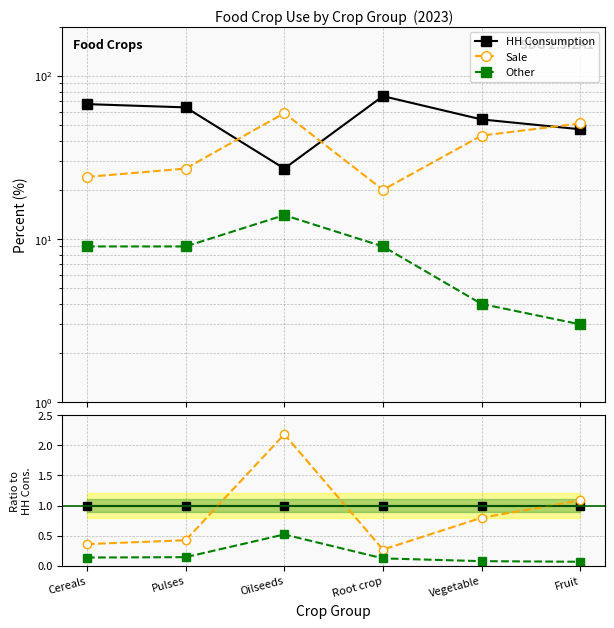

What is the lowest value of the Other series?

0.1